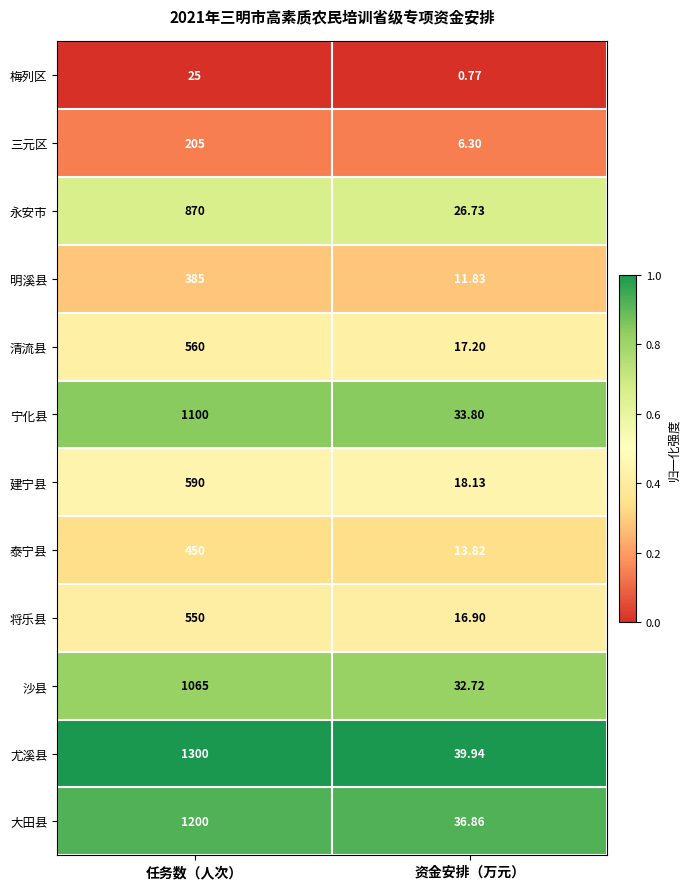

Which label corresponds to the largest value in the chart?

任务数（人次）